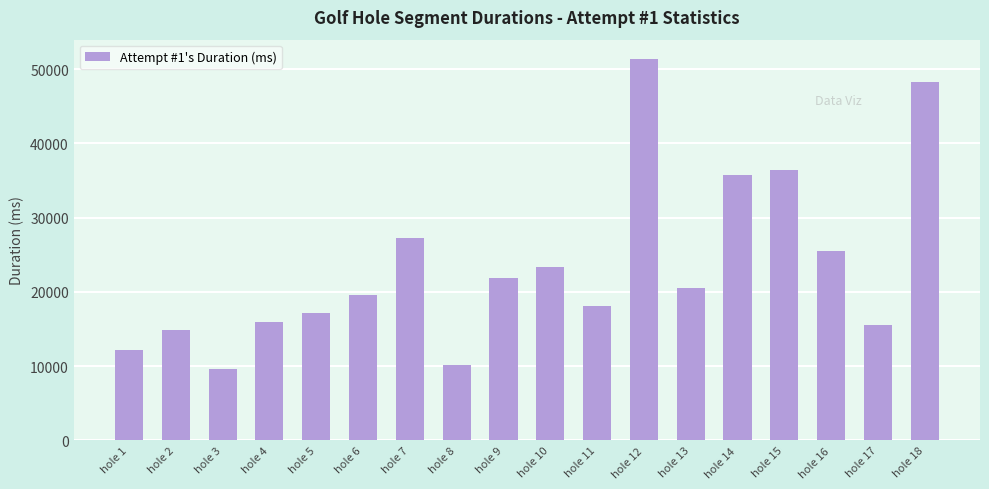

How many bars are there in total?

18